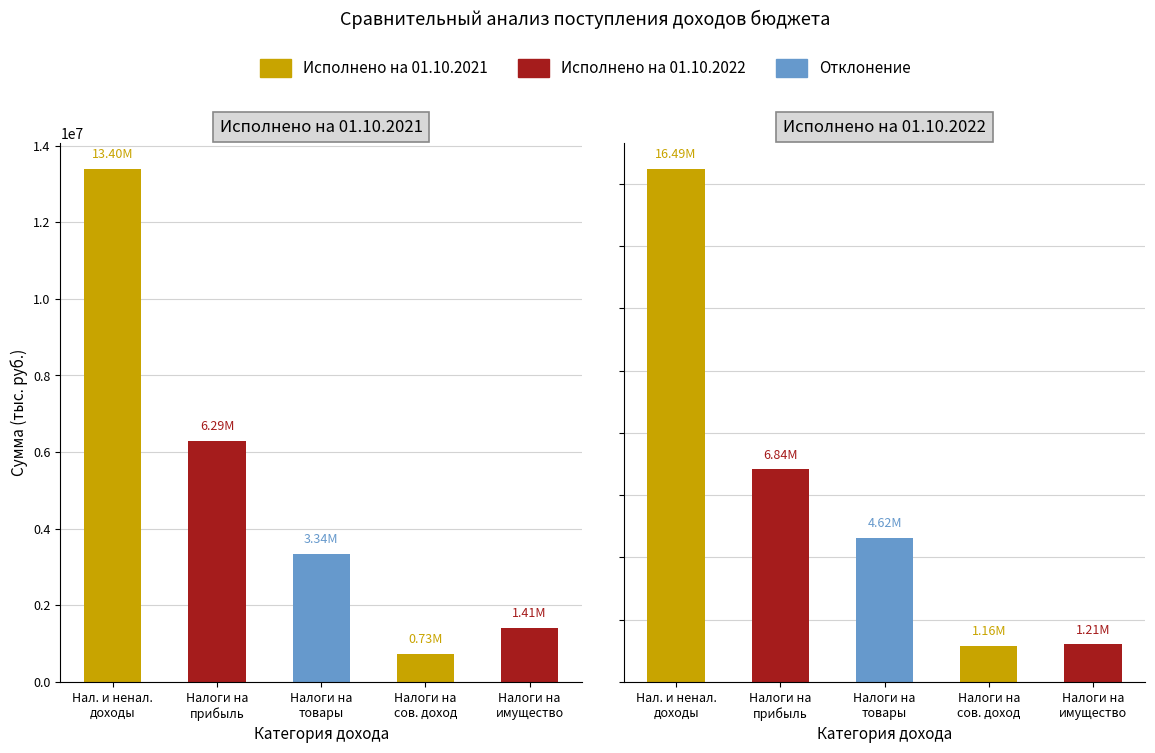

Which series has the widest spread of values?

Исполнено на 01.10.2022